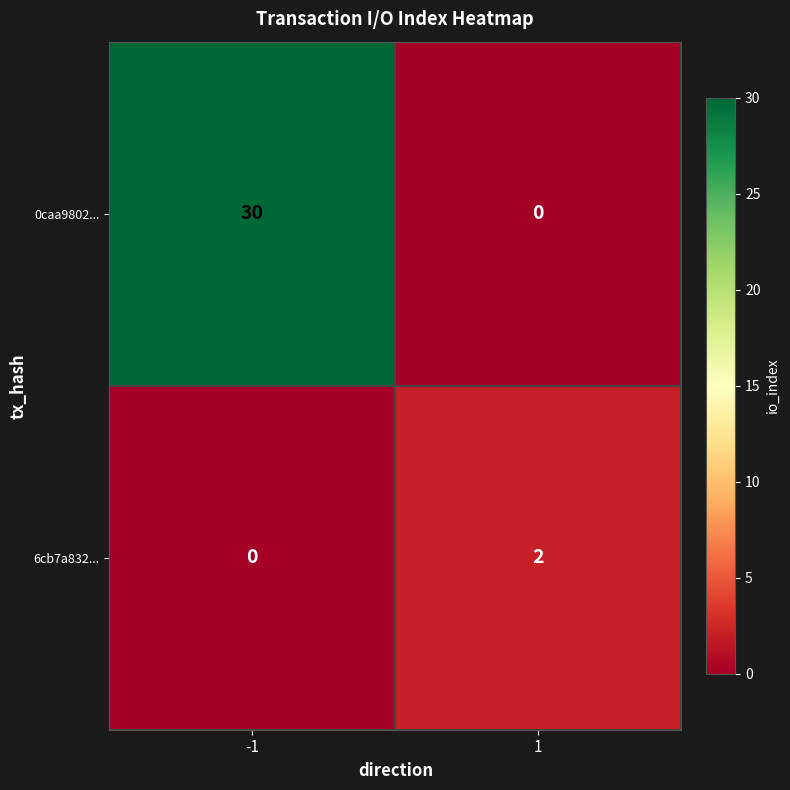

Reading left to right, what are all the values shown in this chart?

0caa9802...: 30	0
6cb7a832...: 0	2